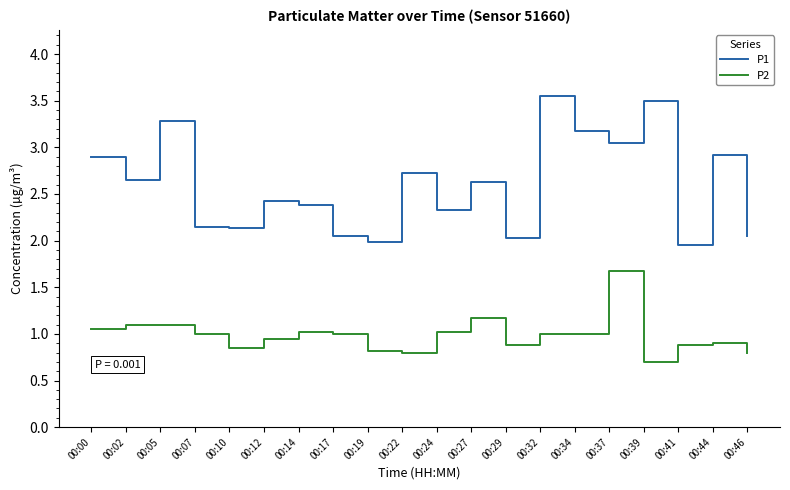

Which series has the largest range (max minus min)?

P1